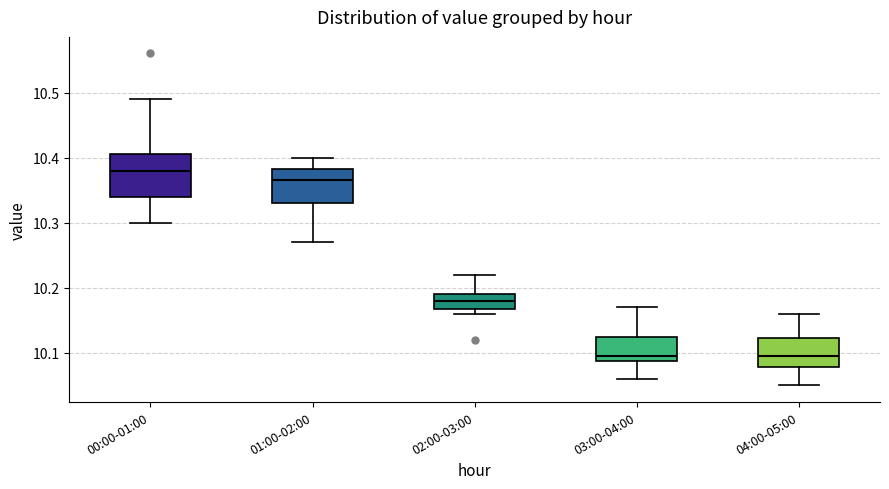

Reading left to right, read every box against the y-axis: the position of its median line, the range the box covers, and the ends of its whiskers. The values are not printed on the chart, so give them approximately, as read against the axis.

00:00-01:00: median 10.38, box 10.34 to 10.41, whiskers 10.30 to 10.49
01:00-02:00: median 10.37, box 10.33 to 10.38, whiskers 10.27 to 10.40
02:00-03:00: median 10.18, box 10.17 to 10.19, whiskers 10.16 to 10.22
03:00-04:00: median 10.10, box 10.09 to 10.13, whiskers 10.06 to 10.17
04:00-05:00: median 10.10, box 10.08 to 10.12, whiskers 10.05 to 10.16